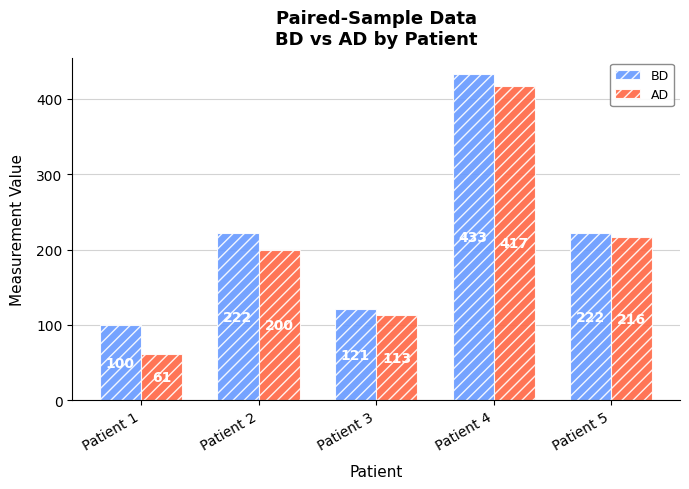

Rank the series by their average value, from highest to lowest.

BD, AD